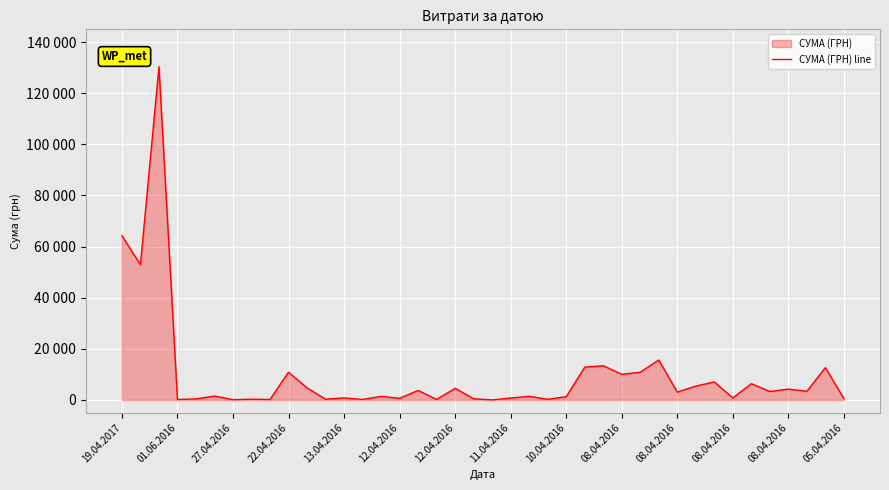

Does the chart display data point markers on the line(s)?

No